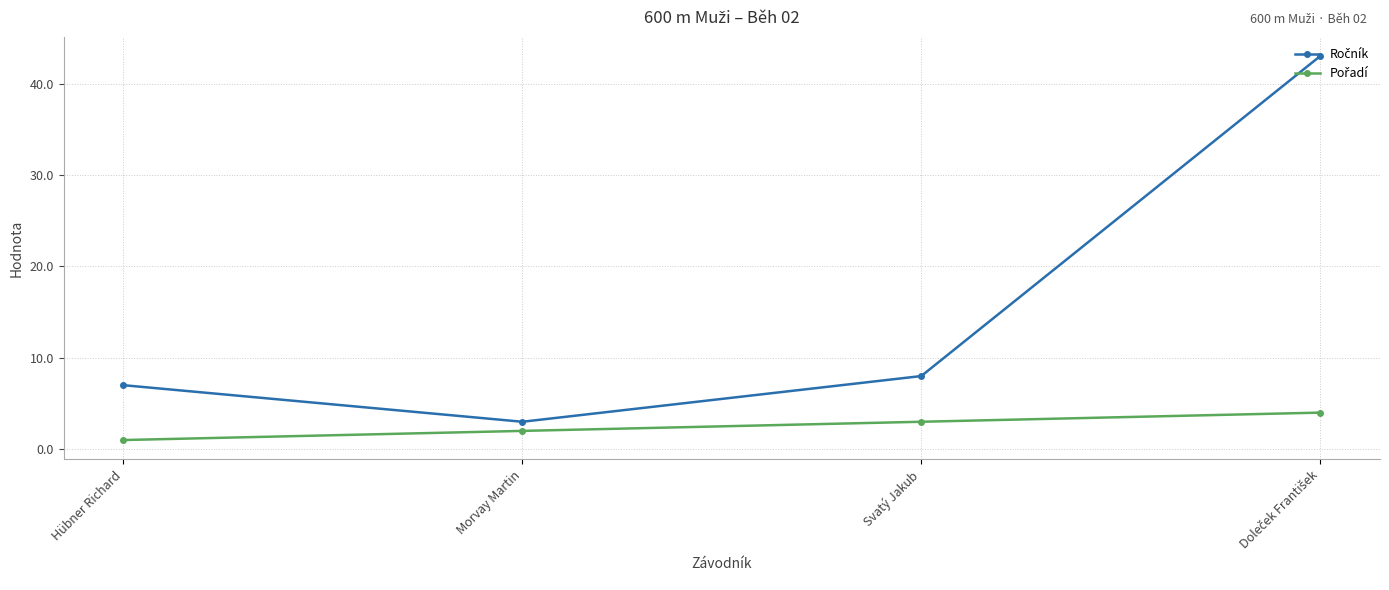

What is the label of the 3rd point from the left?

Svatý Jakub